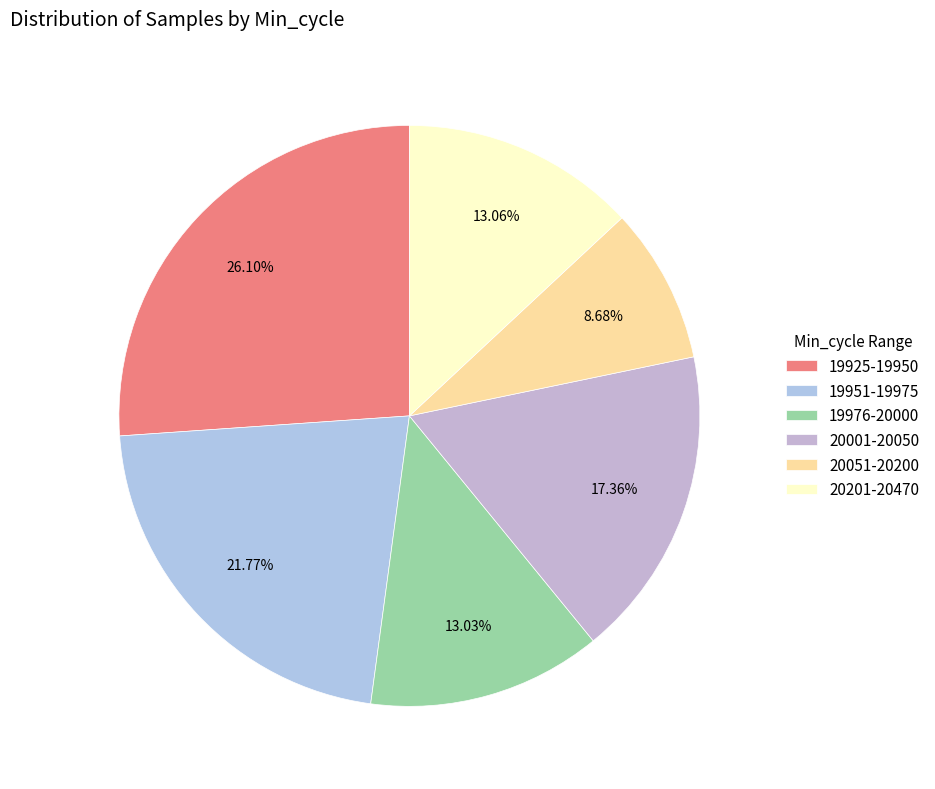

Is there any slice that represents more than half of the pie?

No